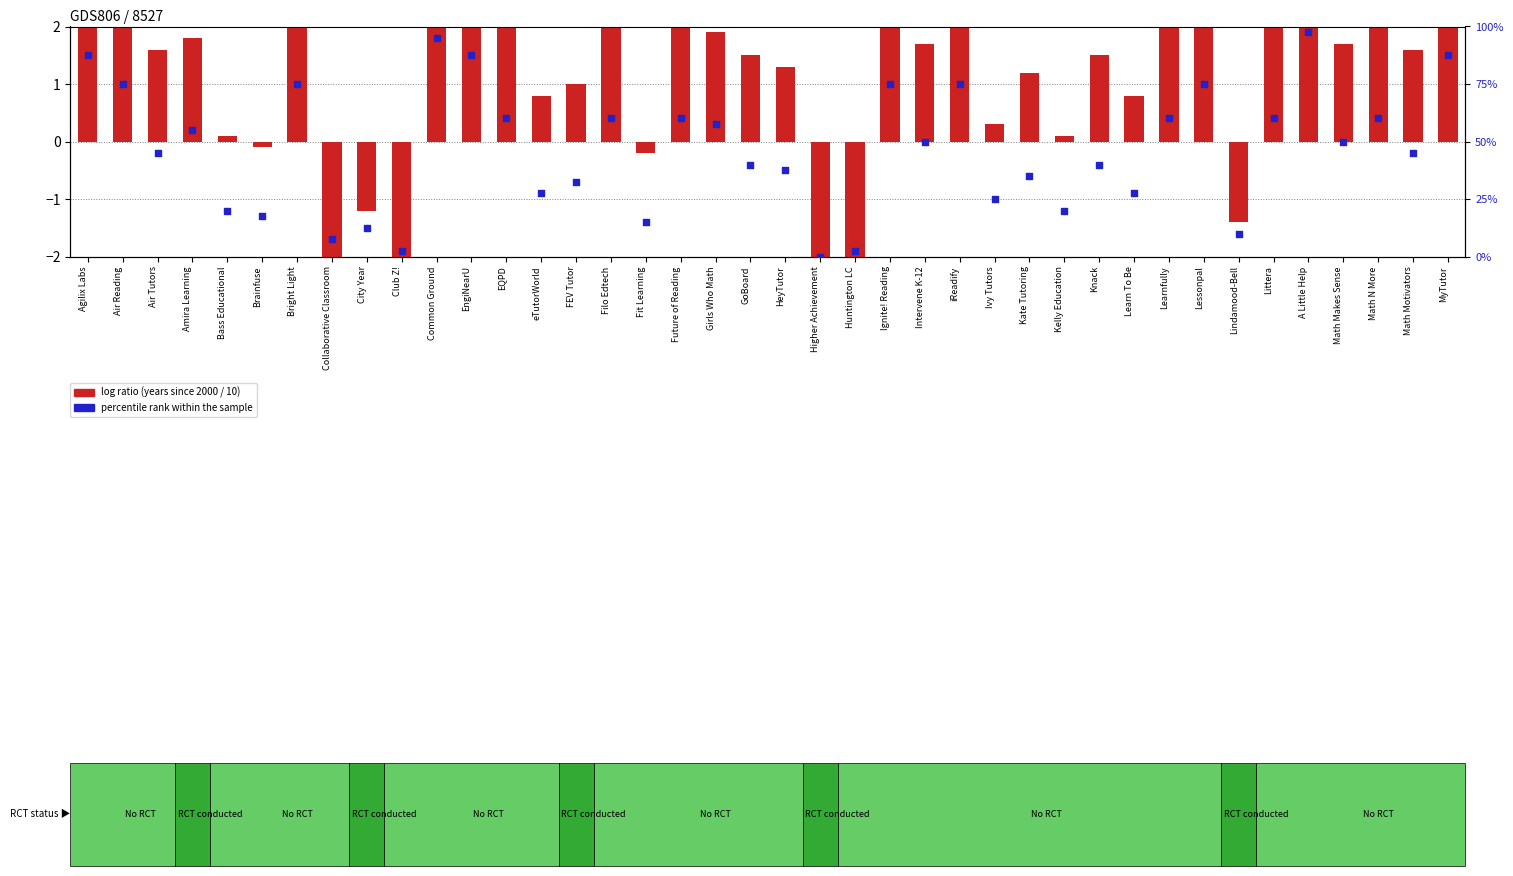

What are all the series names shown in the legend?

log ratio, percentile rank within the sample